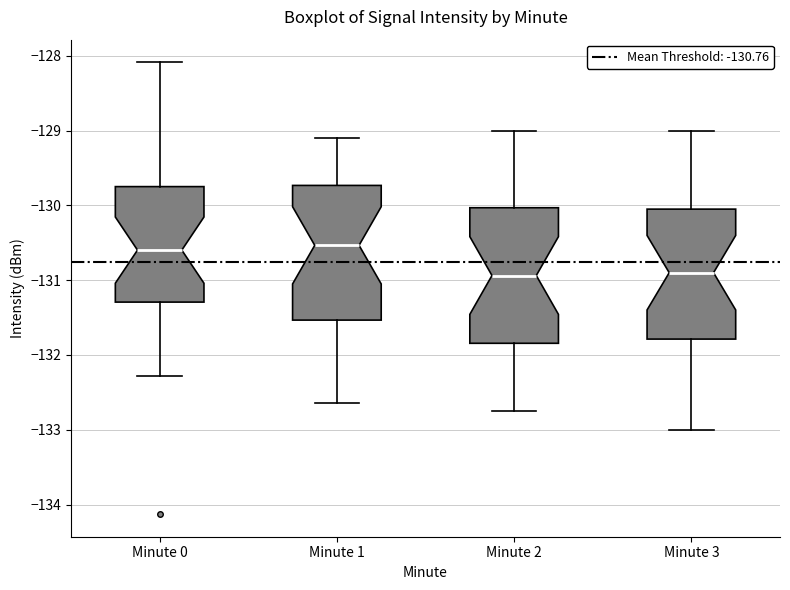

Reading left to right, read every box against the y-axis: the position of its median line, the range the box covers, and the ends of its whiskers. The values are not printed on the chart, so give them approximately, as read against the axis.

Minute 0: median -130.6, box -131.3 to -129.7, whiskers -132.3 to -128.1
Minute 1: median -130.5, box -131.5 to -129.7, whiskers -132.6 to -129.1
Minute 2: median -130.9, box -131.8 to -130.0, whiskers -132.7 to -129.0
Minute 3: median -130.9, box -131.8 to -130.0, whiskers -133.0 to -129.0